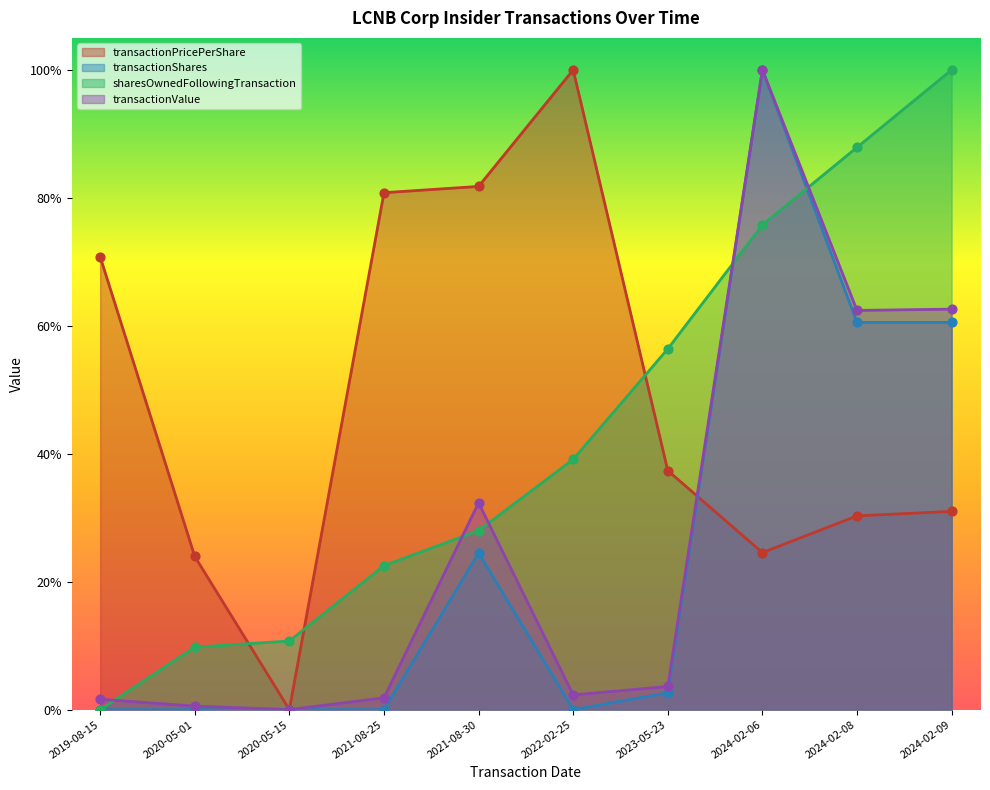

Which series contains the lowest Y value?

transactionPricePerShare